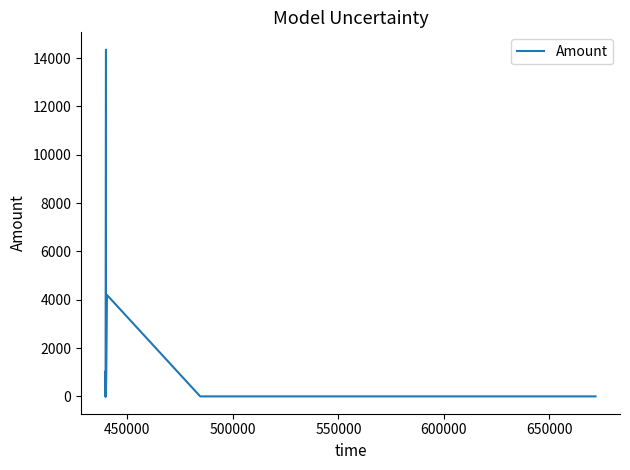

What is the greatest value displayed?

14350.0